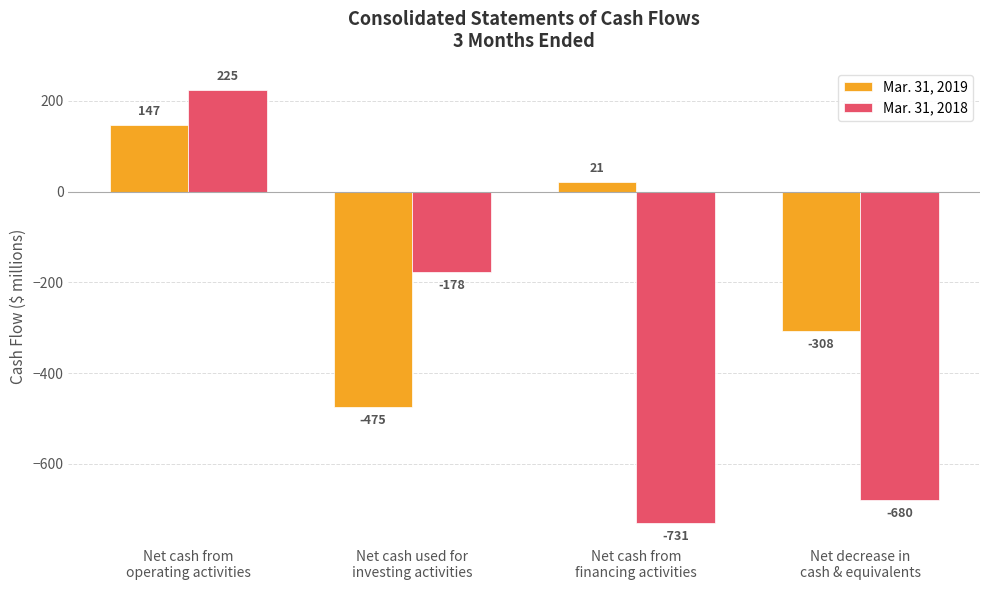

Which category has the highest value in the Mar. 31, 2018 series?

Net cash from
operating activities